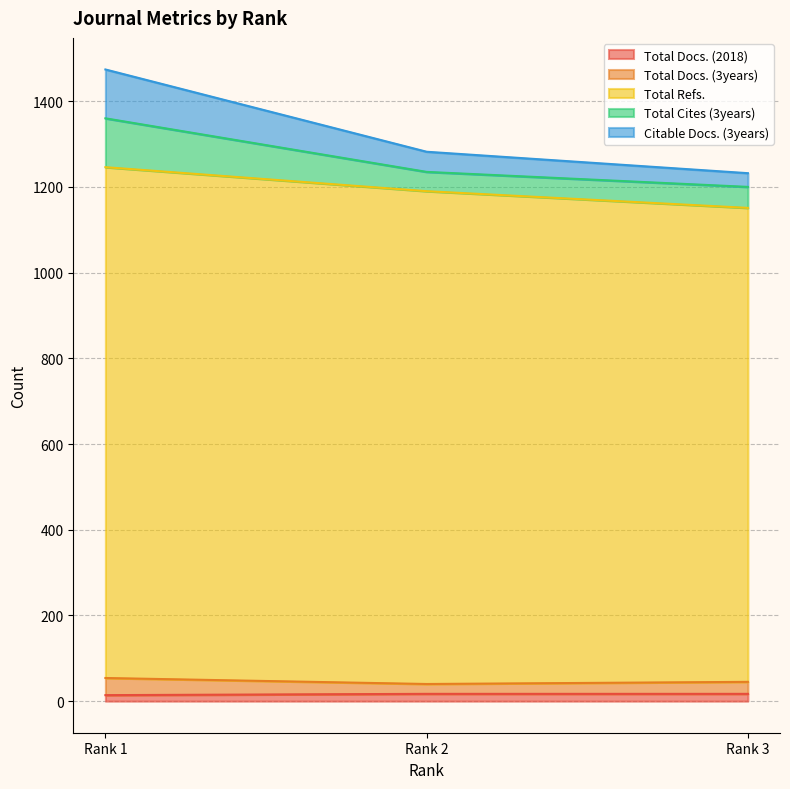

Which series has the largest range (max minus min)?

Citable Docs. (3years)